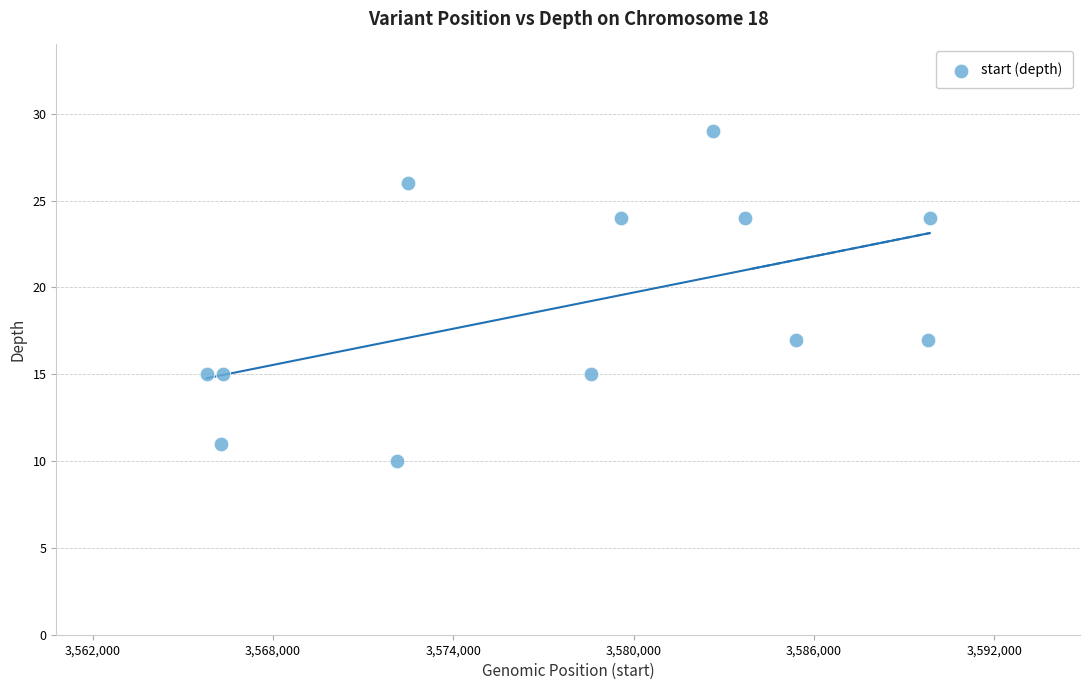

What is the average Y value?

19